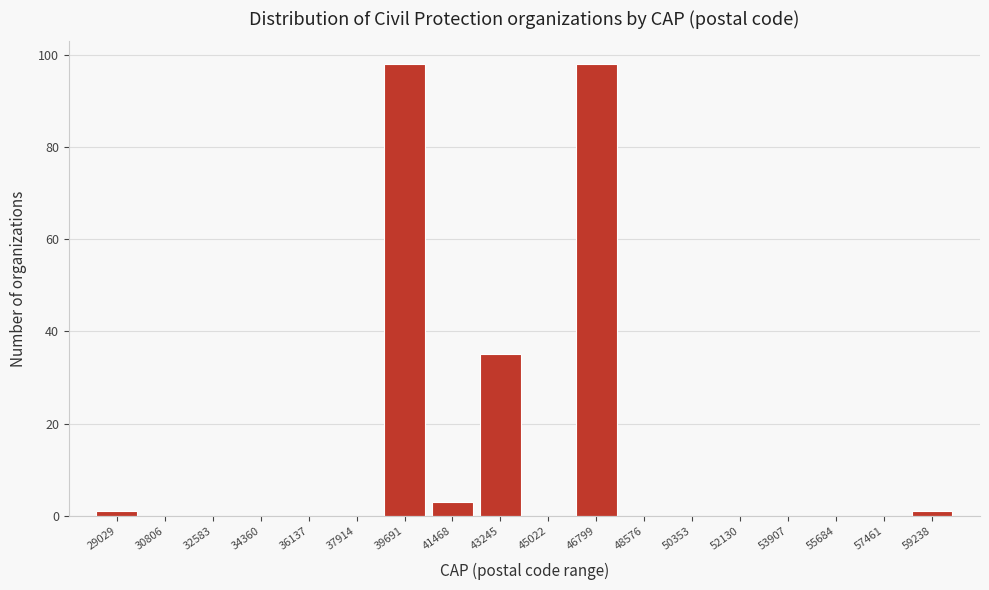

Reading right to left, list all the values displayed in this chart.

59238=1	57461=0	55684=0	53907=0	52130=0	50353=0	48576=0	46799=98	45022=0	43245=35	41468=3	39691=98	37914=0	36137=0	34360=0	32583=0	30806=0	29029=1